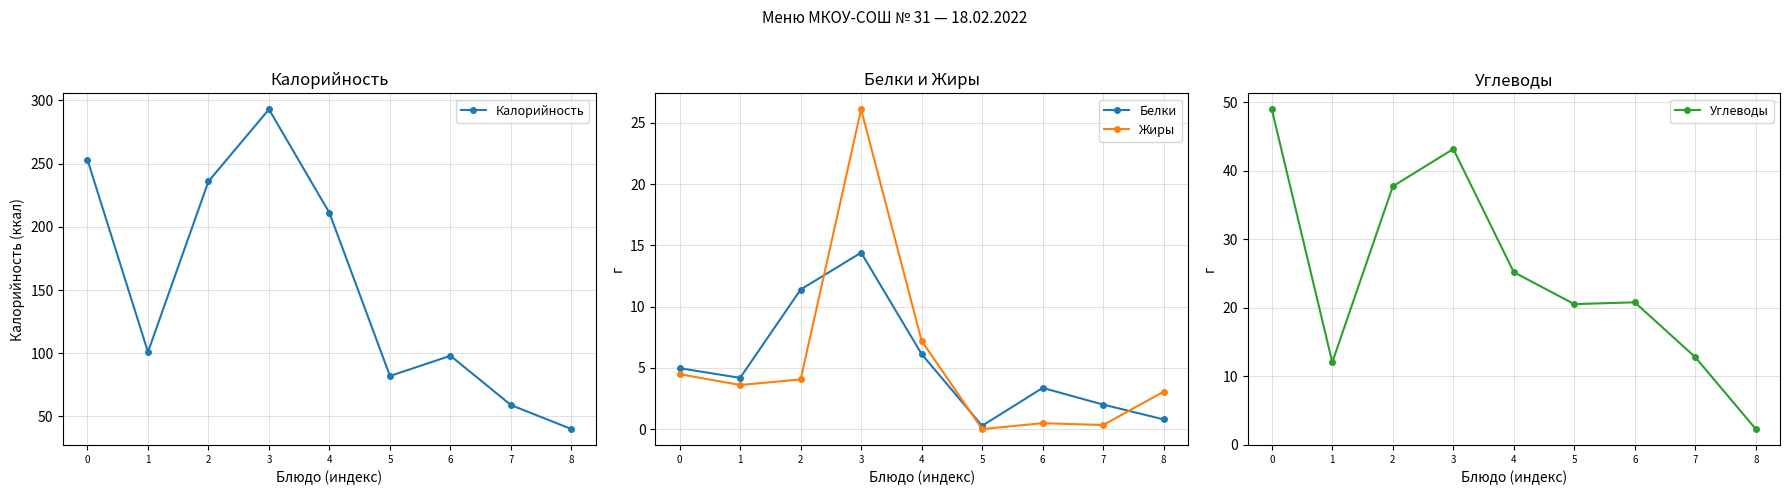

At which category does the chart reach its minimum across all series?

5